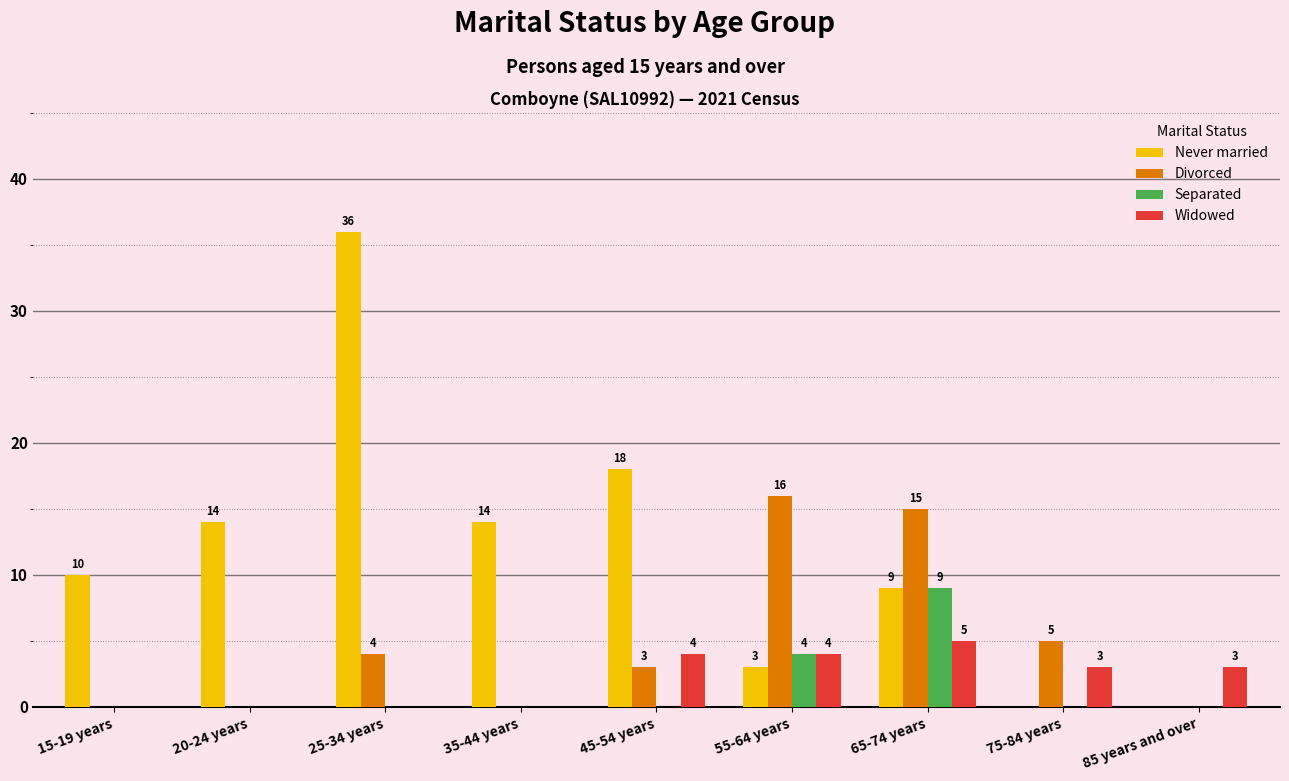

What is the sum of the Widowed values at 20-24 years and 65-74 years?

5